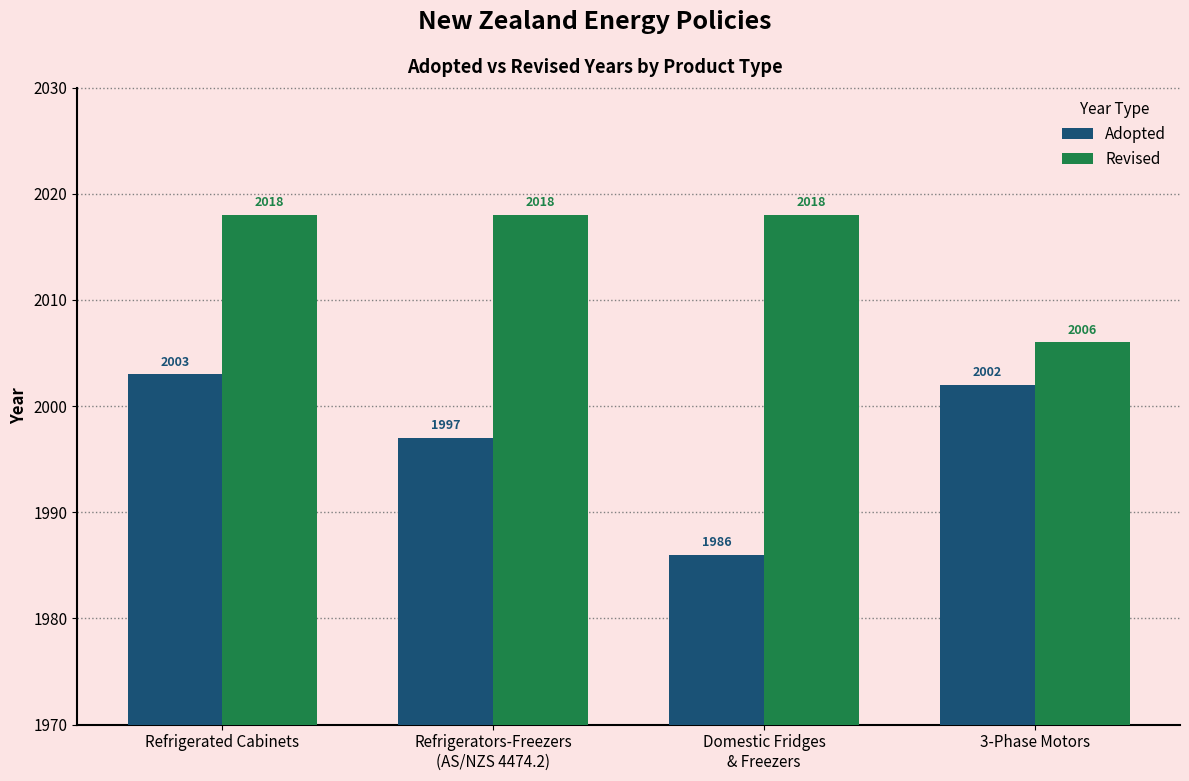

How many series are shown in this chart?

2